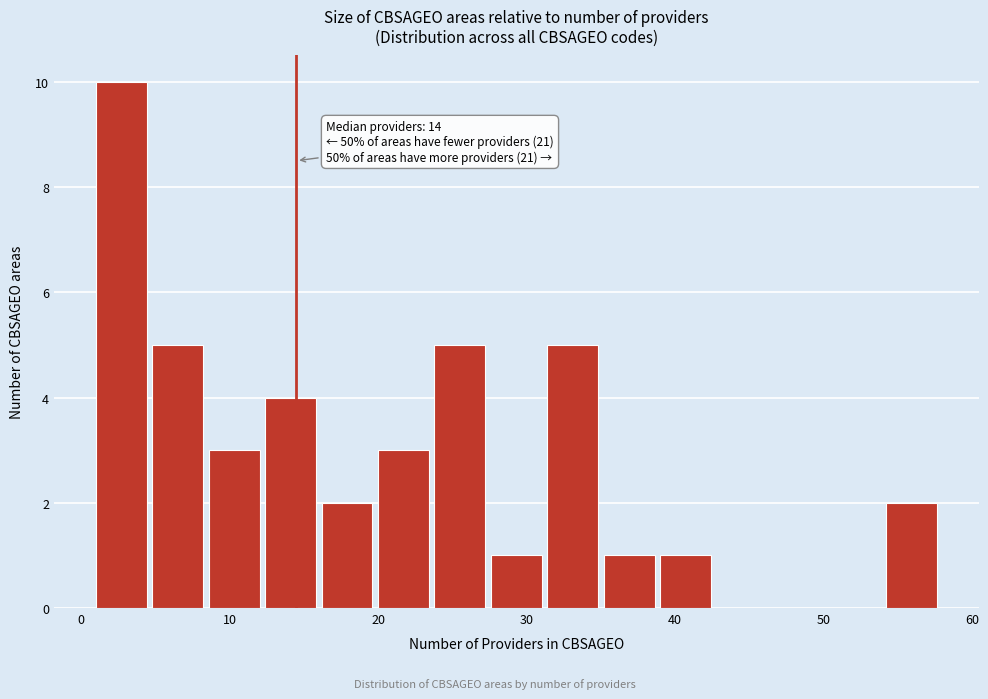

Read against the x-axis, roughly where is the centre of the tallest bar?

3